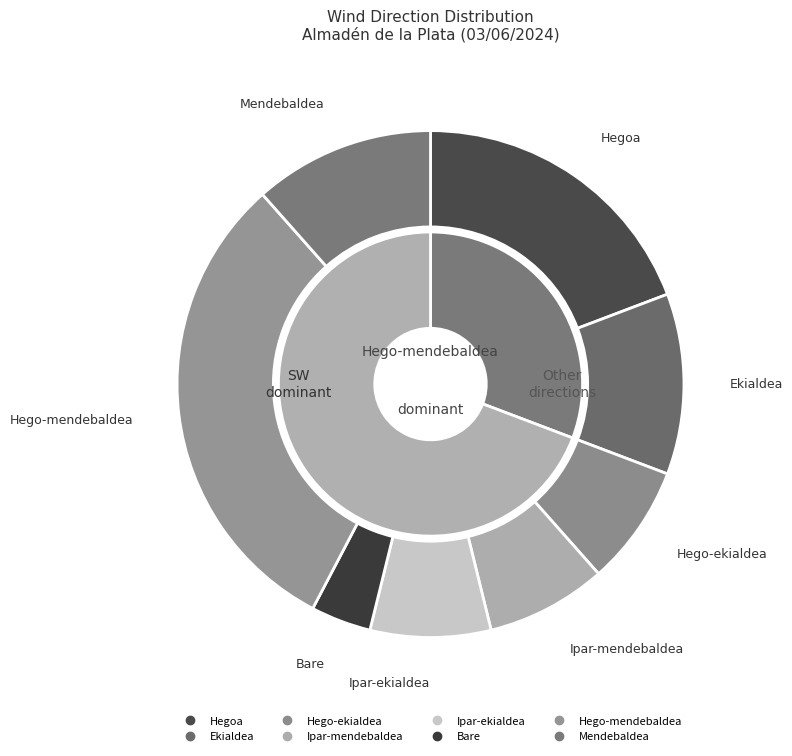

How many slices are in this pie chart?

8